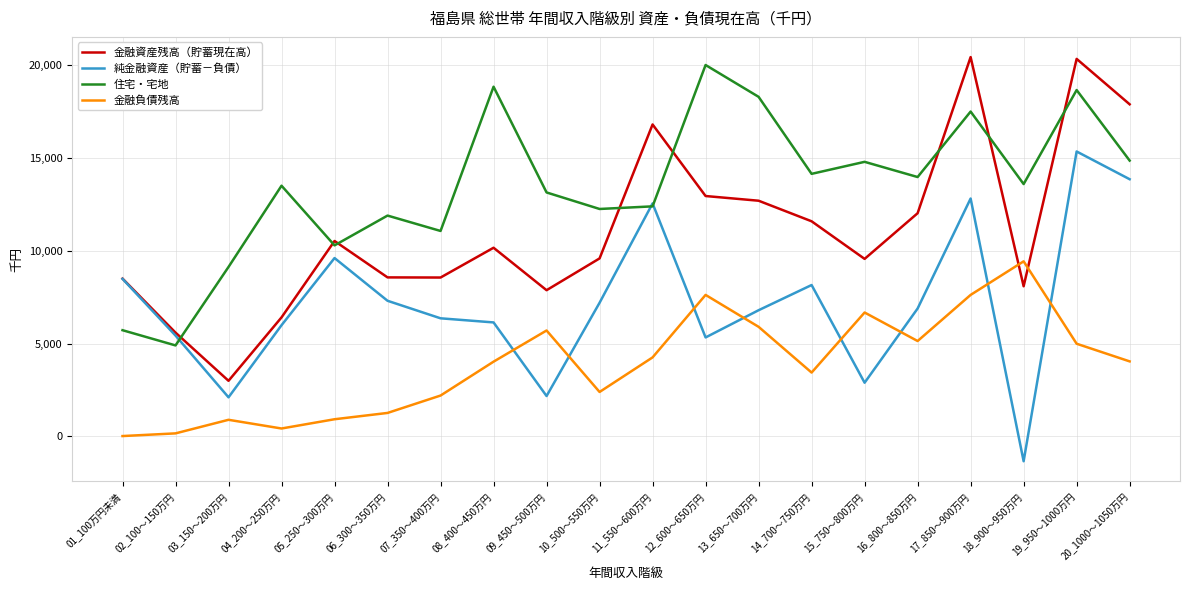

What is the difference between the 金融負債残高 values at 02_100～150万円 and 05_250～300万円?

762